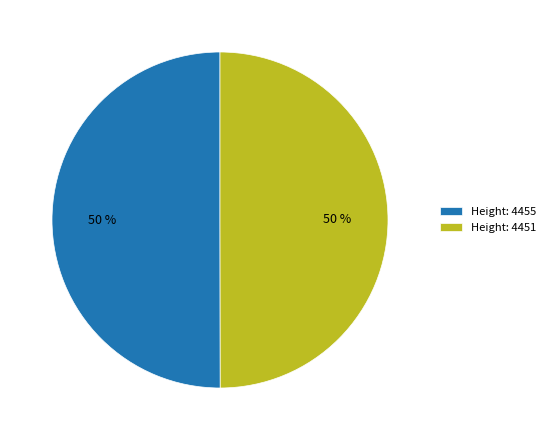

True or false: Height: 4451 accounts for 61% of the total.

False